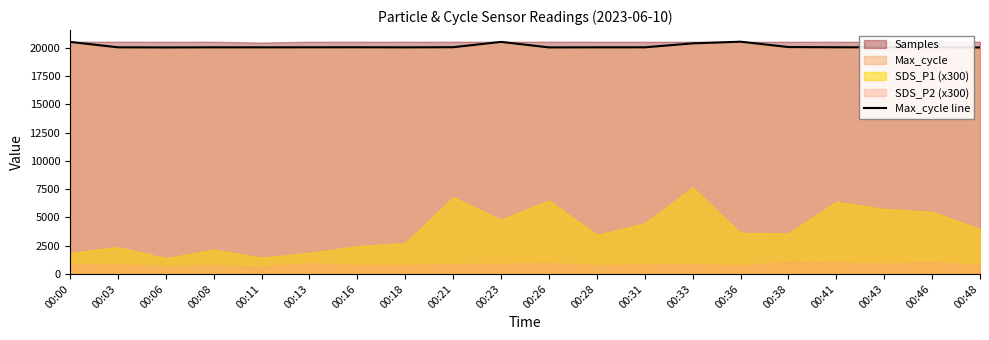

Reading left to right, extract all data points from this chart.

20525	20047	20036	20046	20044	20048	20051	20043	20056	20526	20039	20046	20047	20396	20544	20070	20051	20047	20054	20032